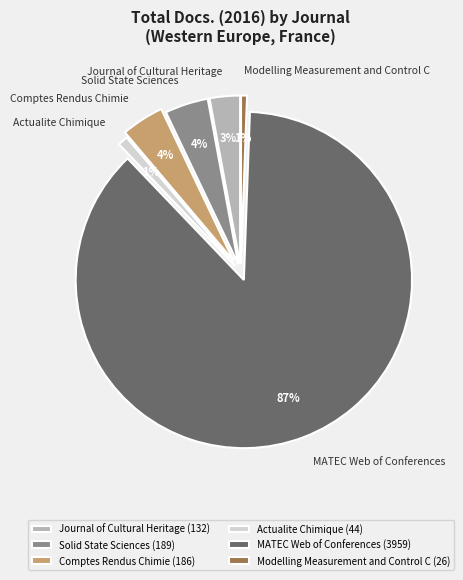

To the nearest percent, what portion does Actualite Chimique represent?

1%